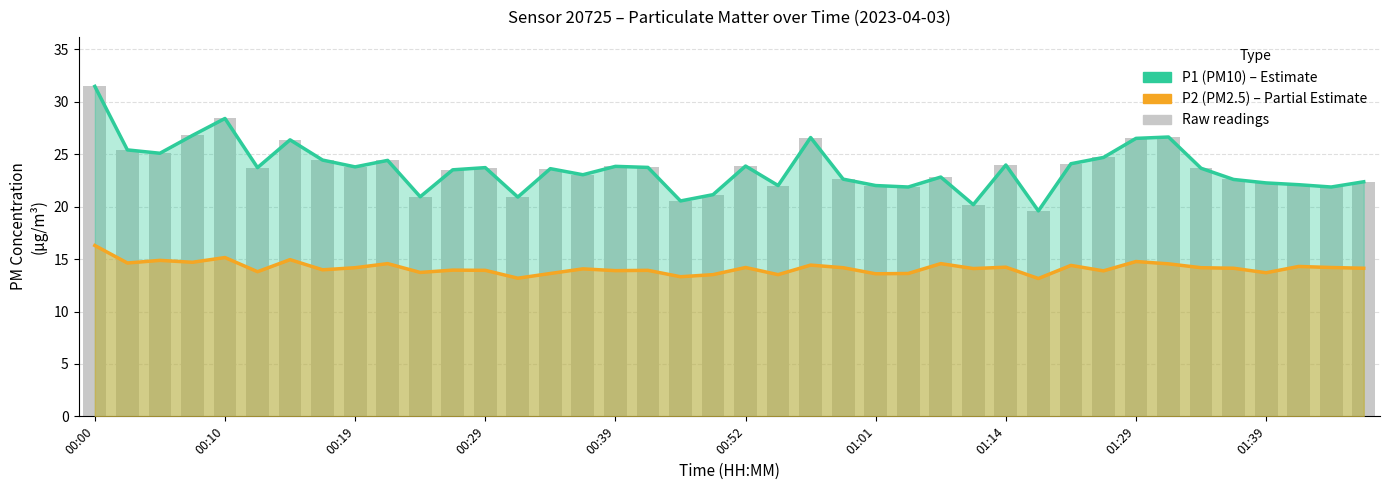

The value of P2 (PM2.5) line at 01:01 is 13.6. True or false?

True